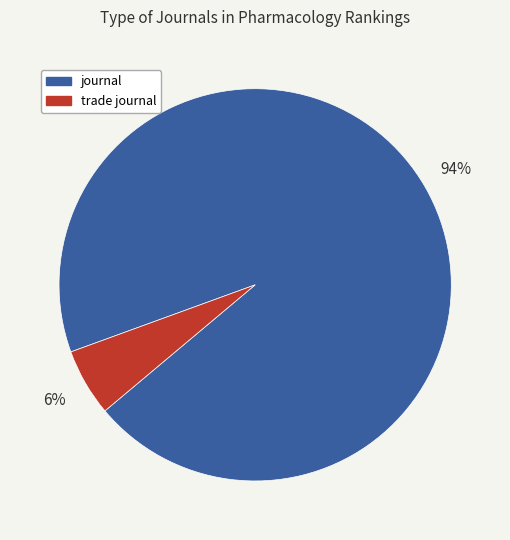

Is trade journal the majority of the pie?

No